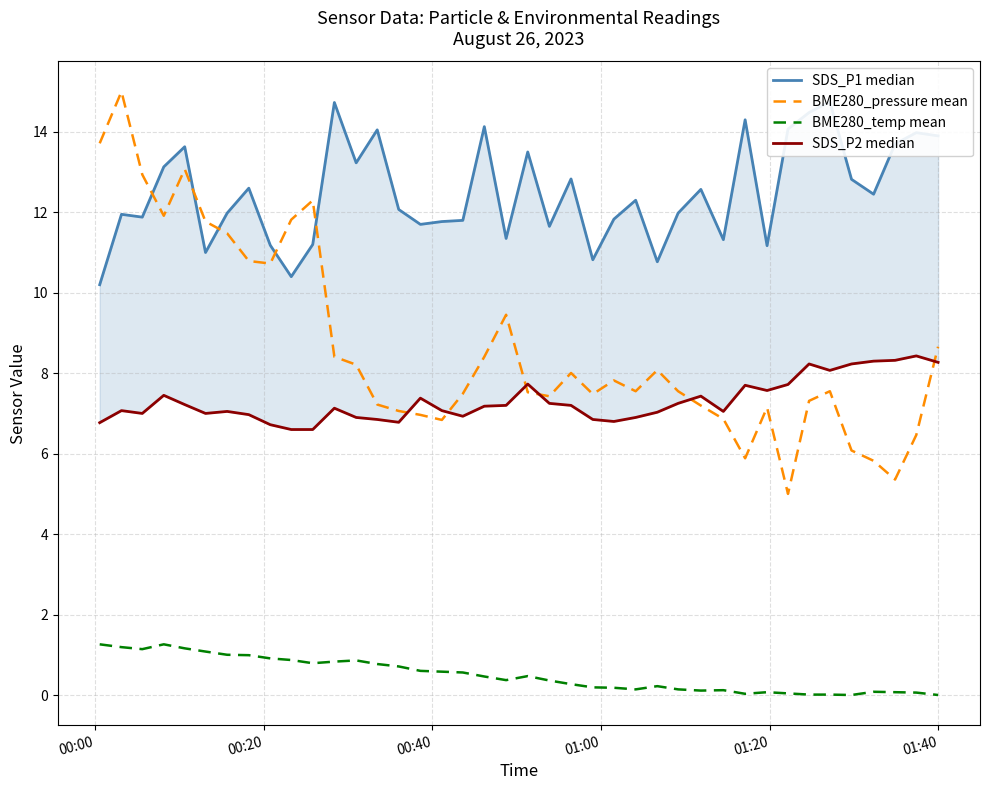

True or false: BME280_pressure mean and BME280_temp mean cross at least once.

False